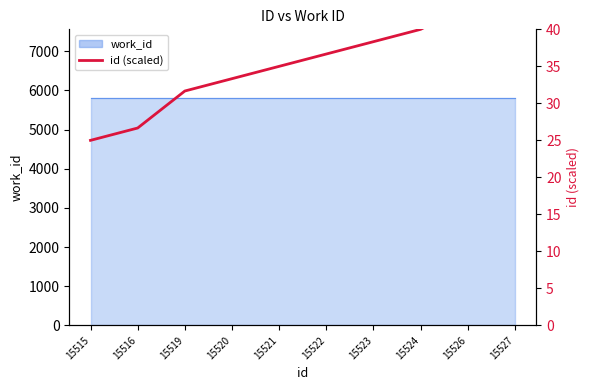

How many values exceed 36?

5